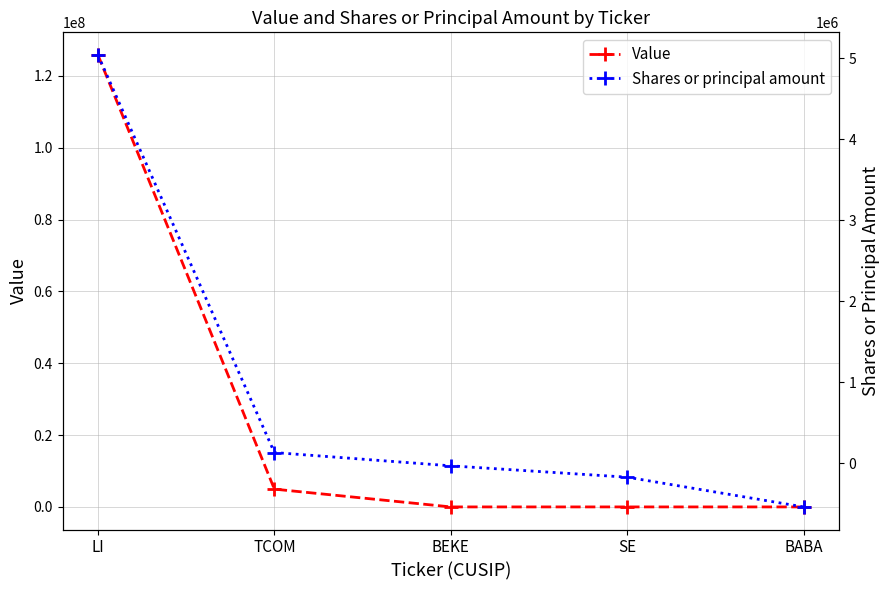

What is the difference between the second highest and minimum values in the Shares or principal amount series?

671624